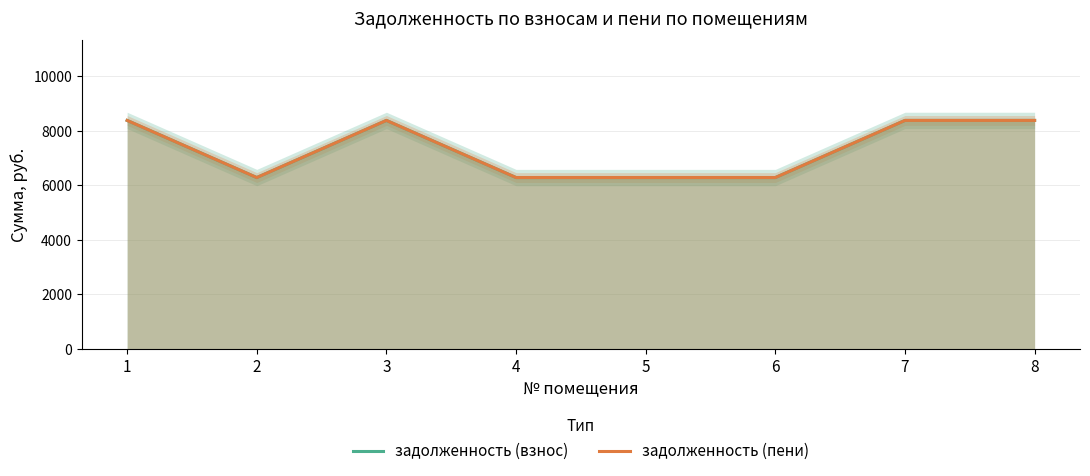

Rank the series by their maximum value, from highest to lowest.

задолженность (взнос), задолженность (пени)